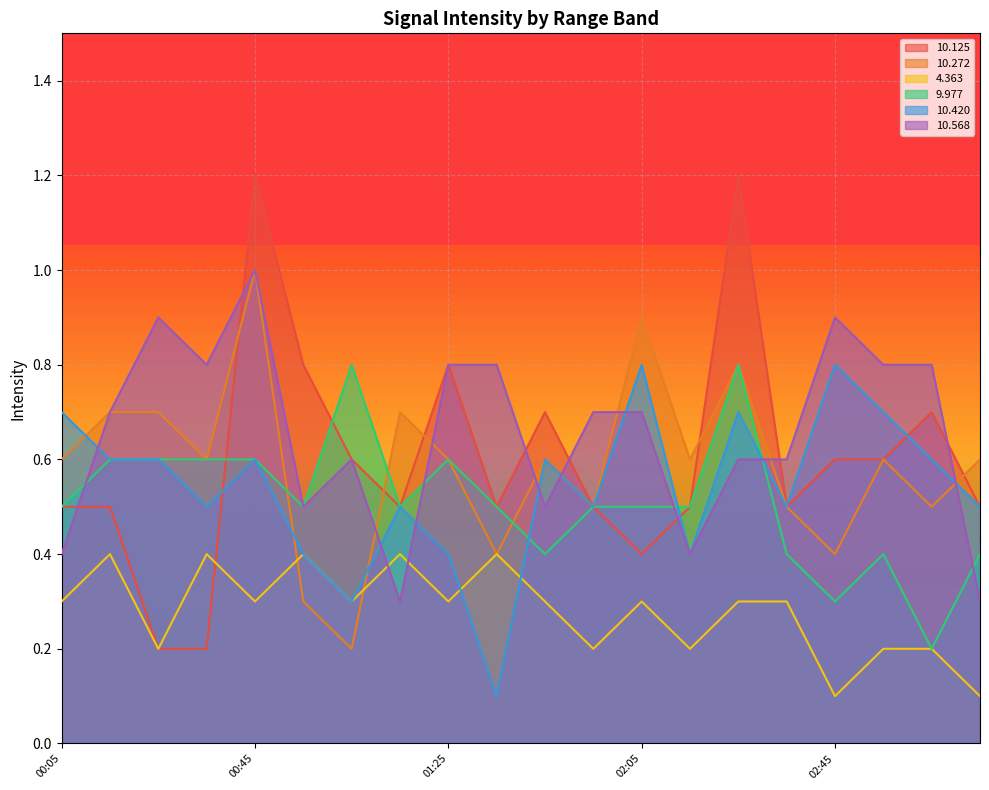

How many series are shown in this chart?

6